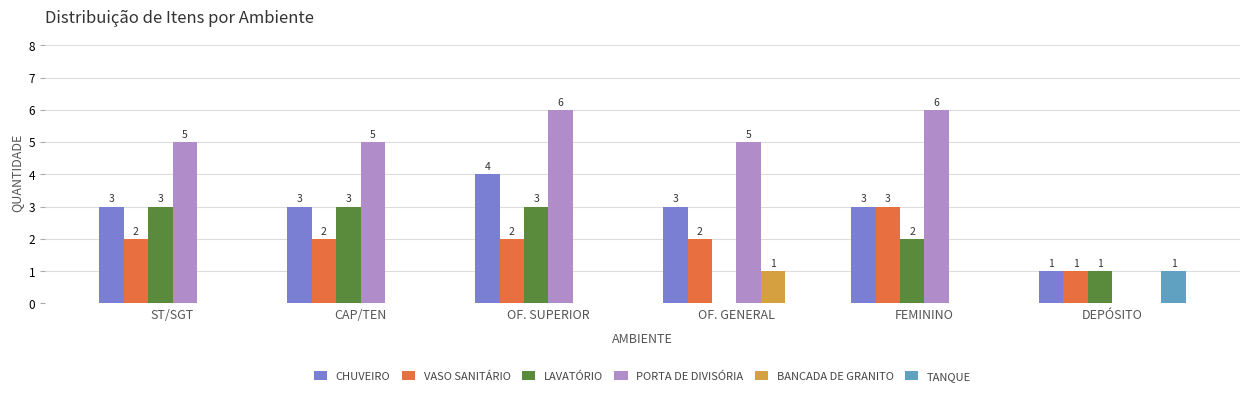

How many groups of bars are there?

6